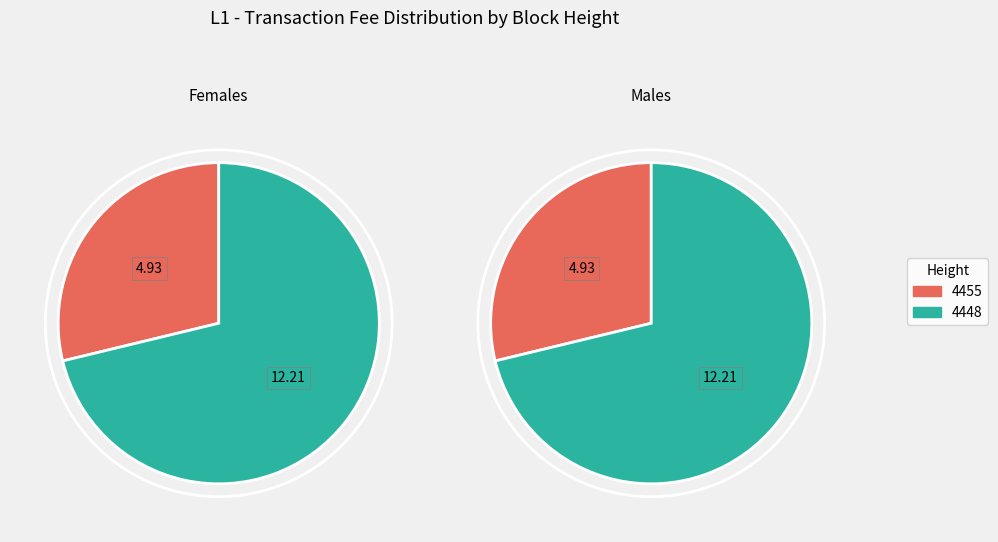

How many segments does this pie chart have?

2